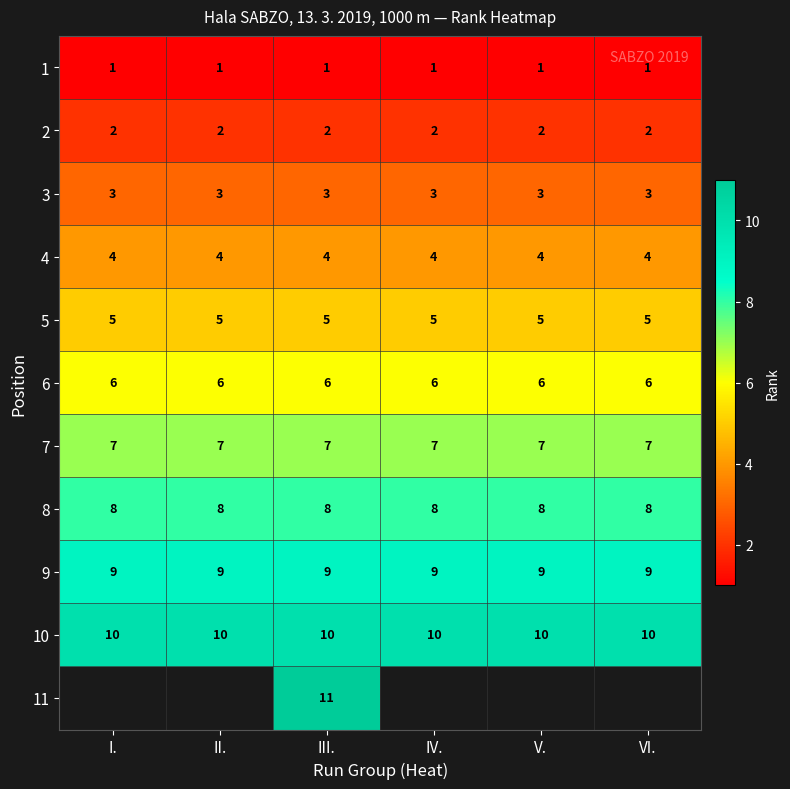

Which label corresponds to the largest value in the chart?

III.